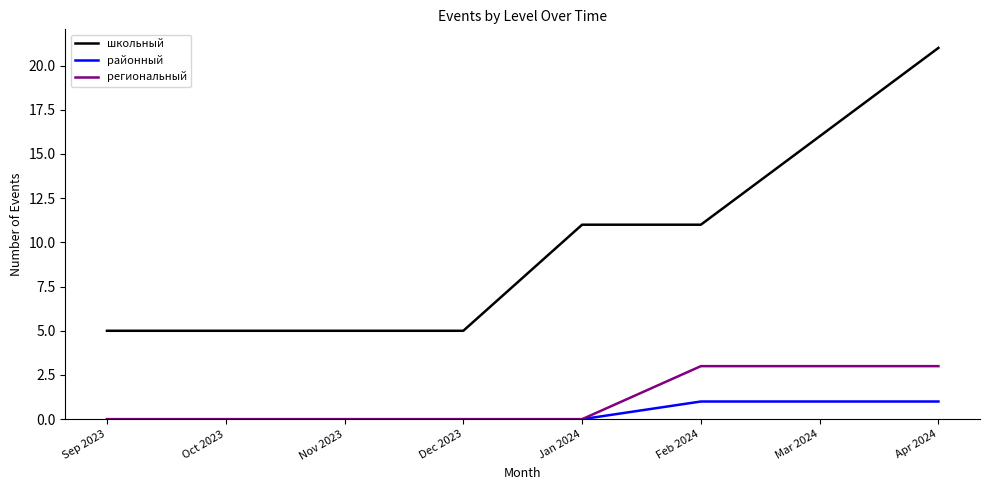

What is the difference between the региональный values at Nov 2023 and Feb 2024?

3